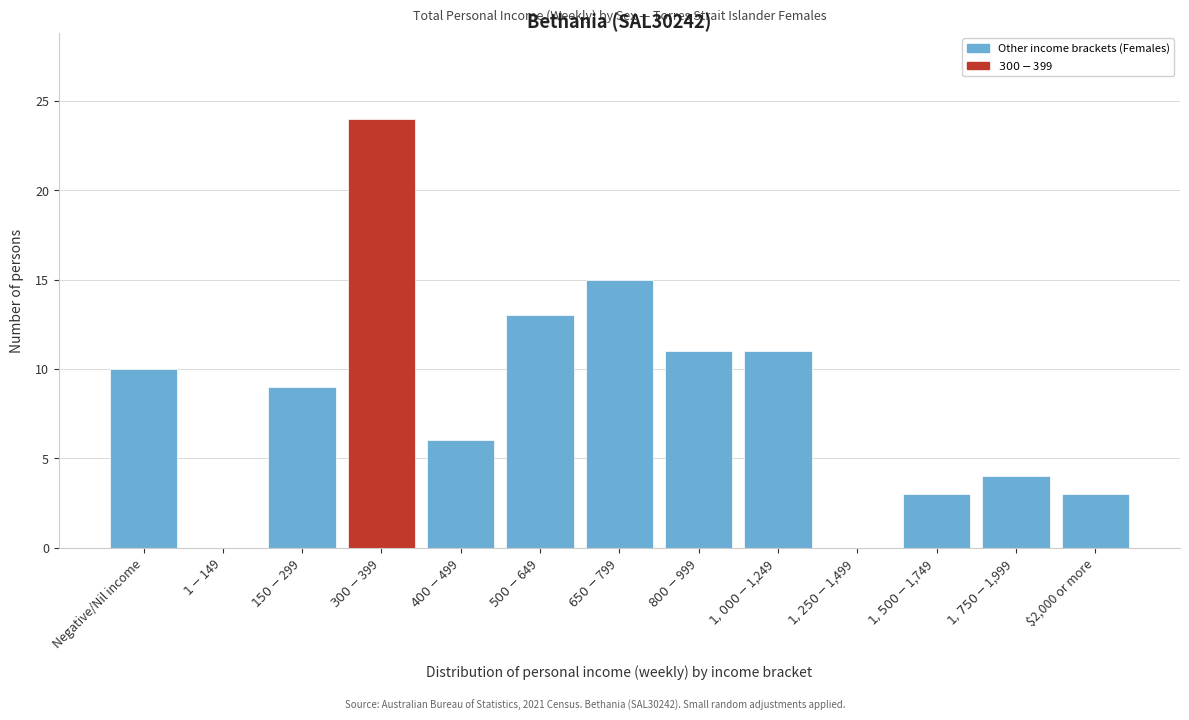

Is it true that the value at $2,000 or more is 3?

True